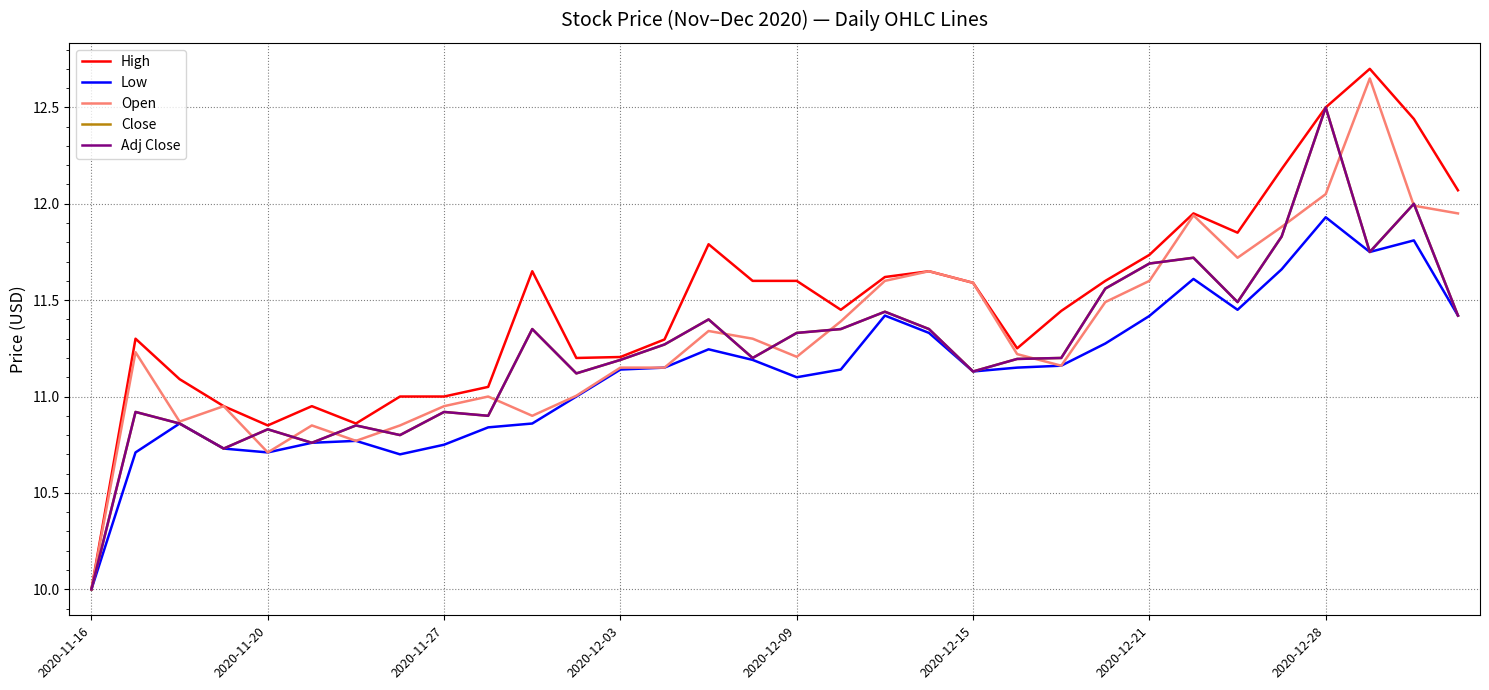

Is this an area chart (filled region under the line)?

No